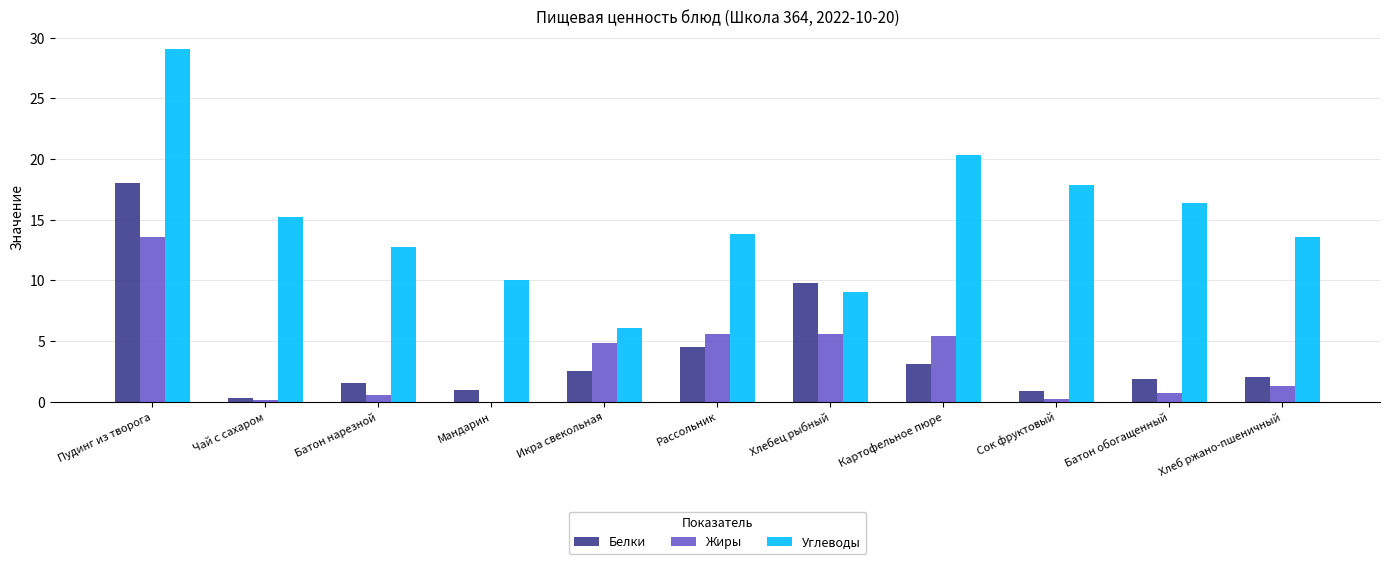

Which series has the largest total across all categories?

Углеводы